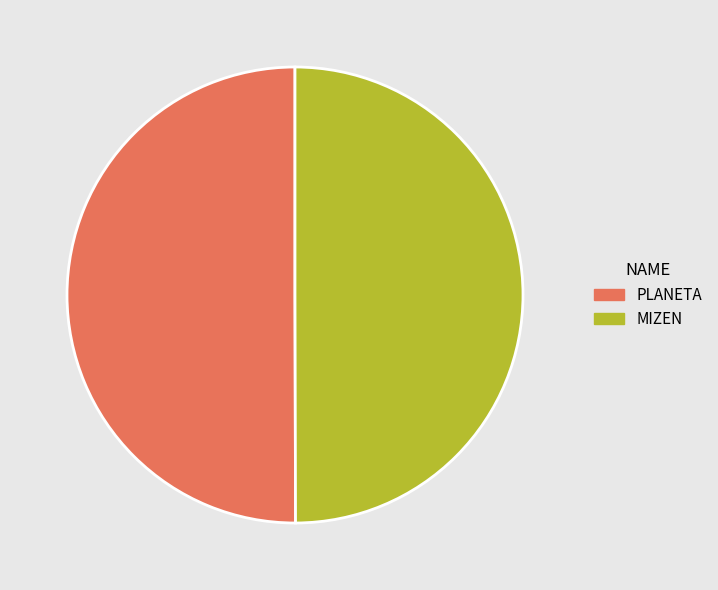

Is the sum of PLANETA and MIZEN greater than half?

Yes